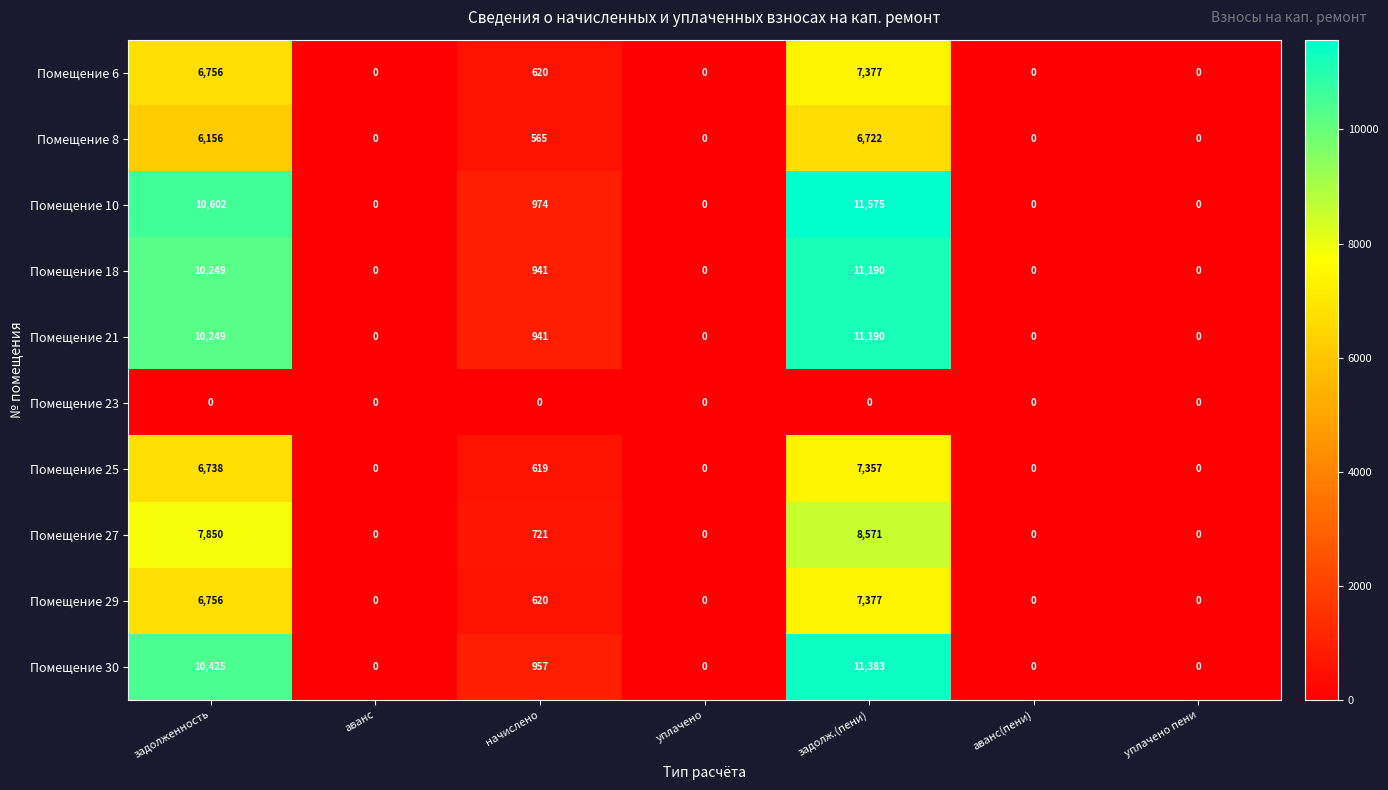

At which category is the sum across all series the highest?

задолж.(пени)